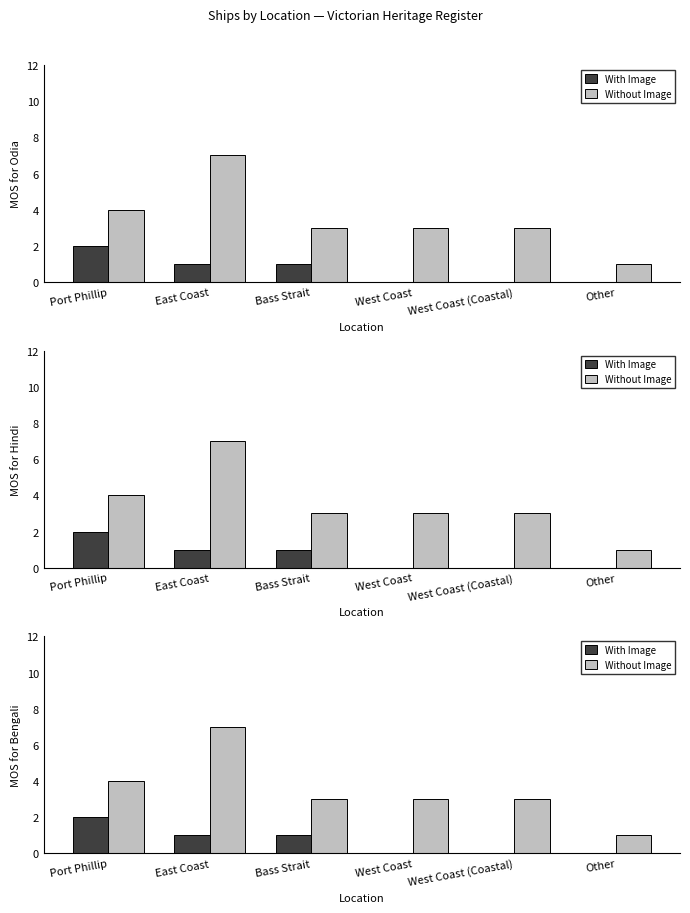

What is the difference between the highest and lowest values at East Coast?

6